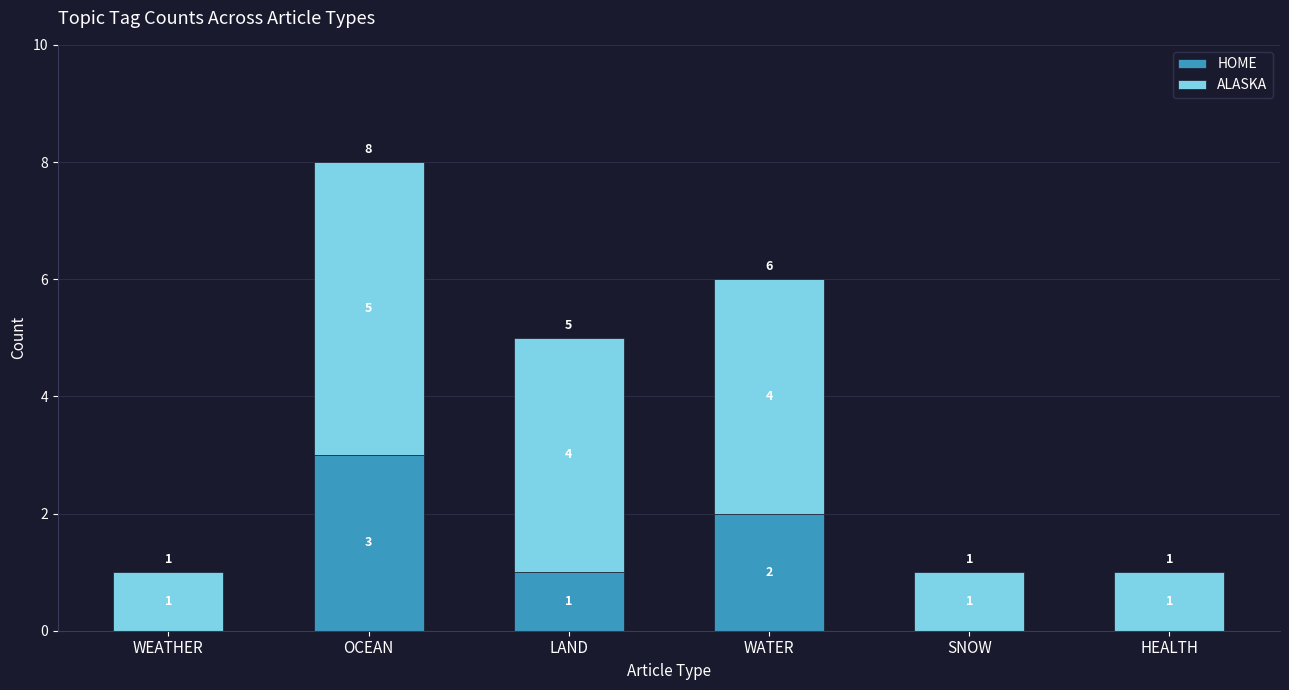

The HOME series shows 1 at LAND. True or false?

True